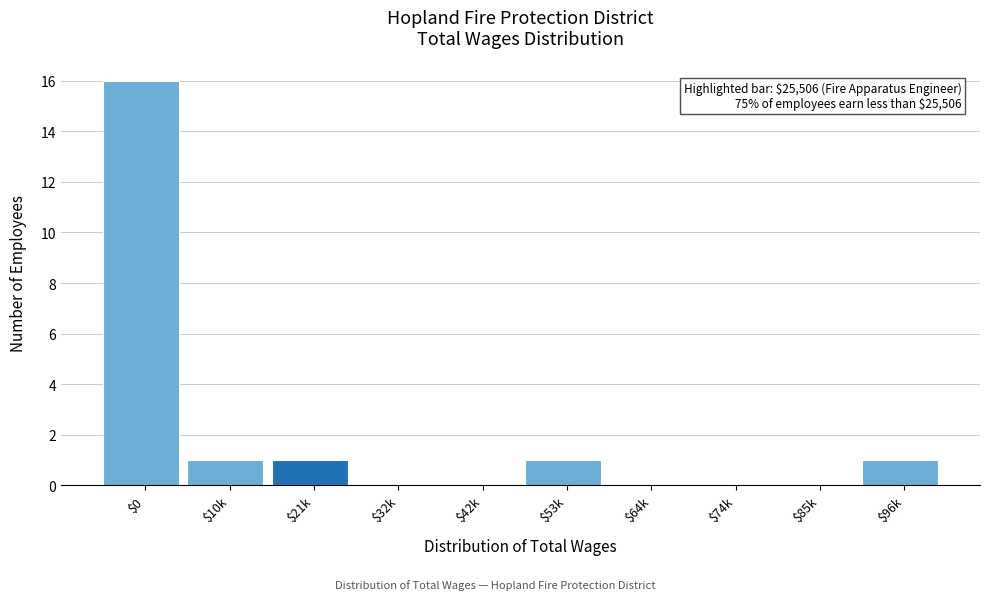

What is the sum of all values?

20